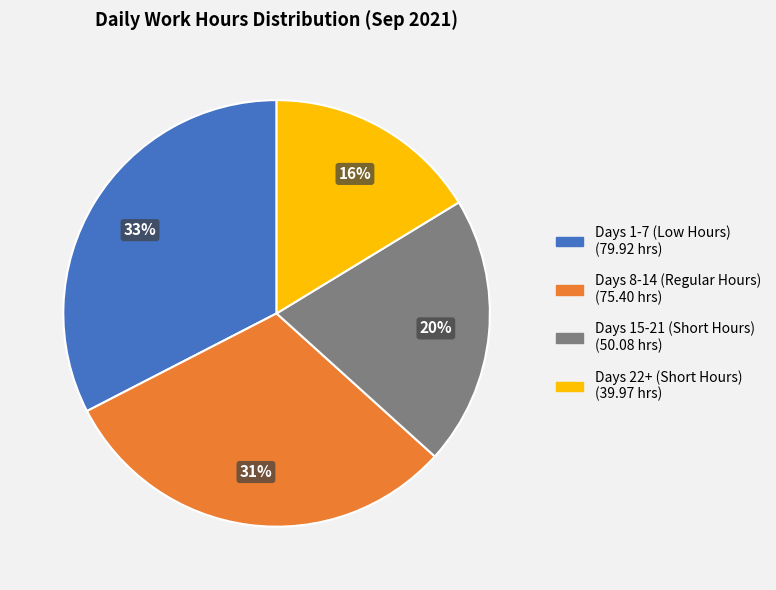

Is there a majority slice in this chart?

No